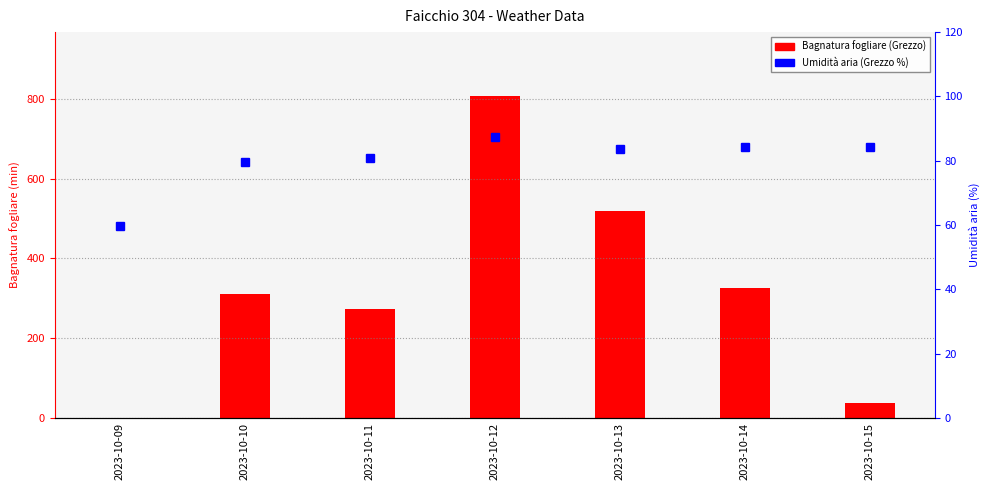

Which series has the largest range (max minus min)?

Bagnatura fogliare (Grezzo)